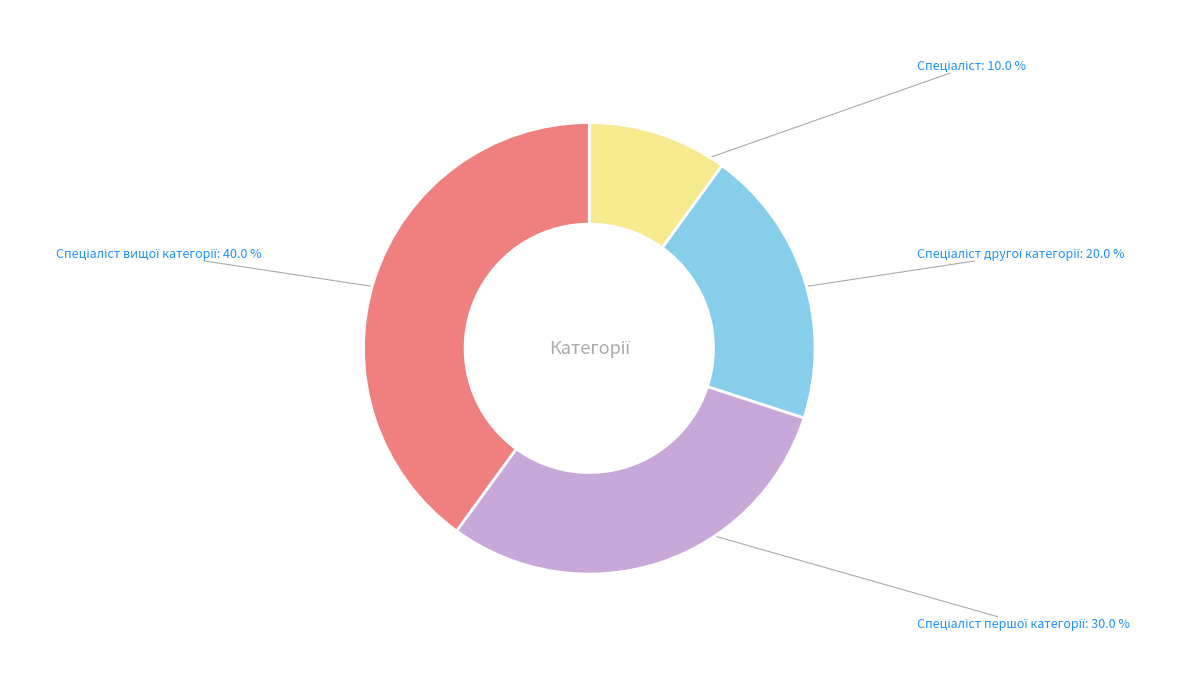

Is there any slice that represents more than half of the pie?

No